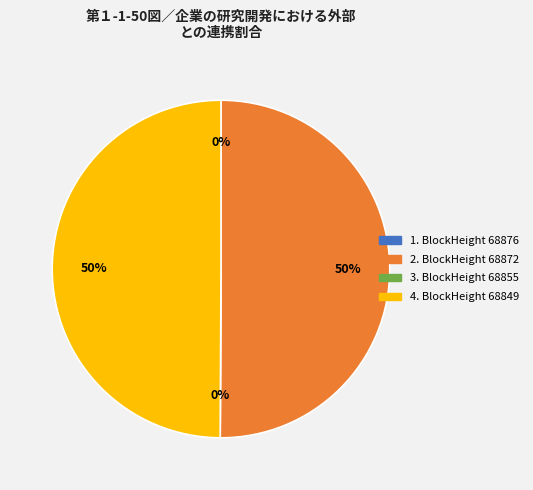

To the nearest percent, what is the difference between the 68872 and 68855 slice percentages?

50%